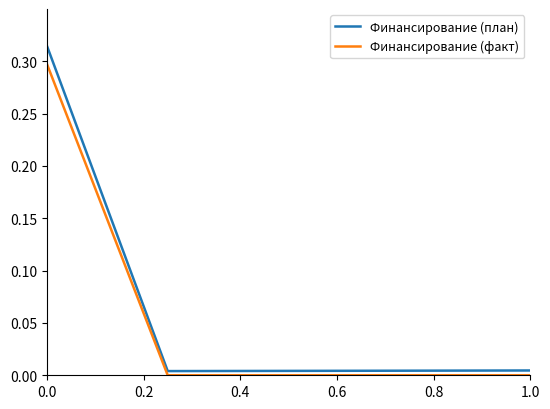

Which series has the widest spread of values?

Финансирование (план)